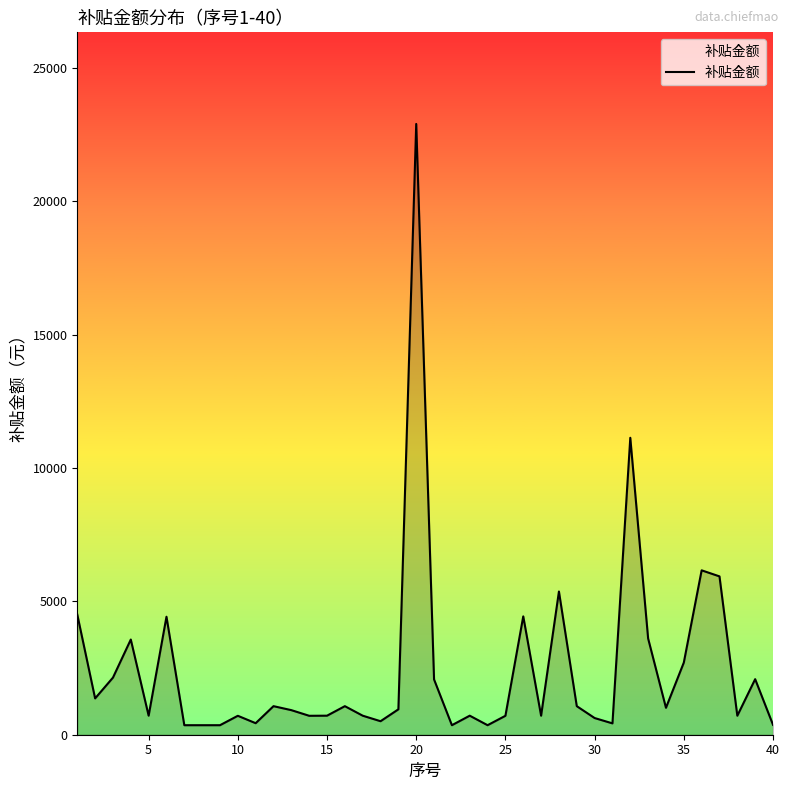

What is the maximum value shown in the chart?

22893.2